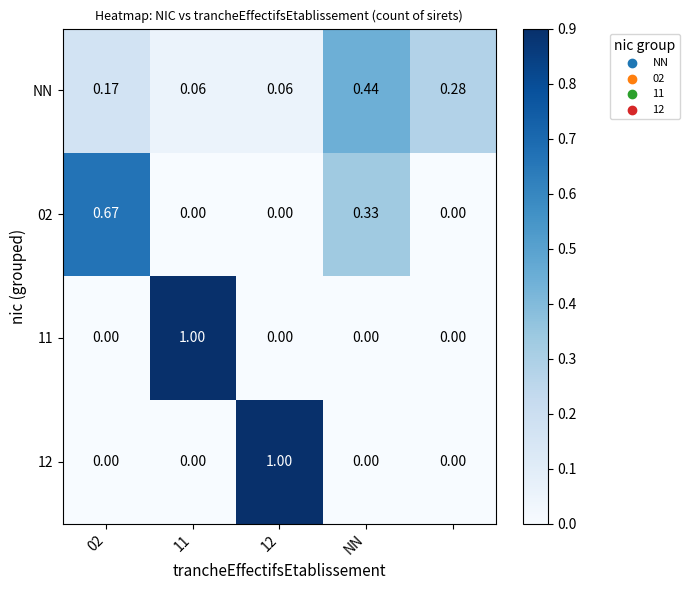

Which series has the largest total across all categories?

NN